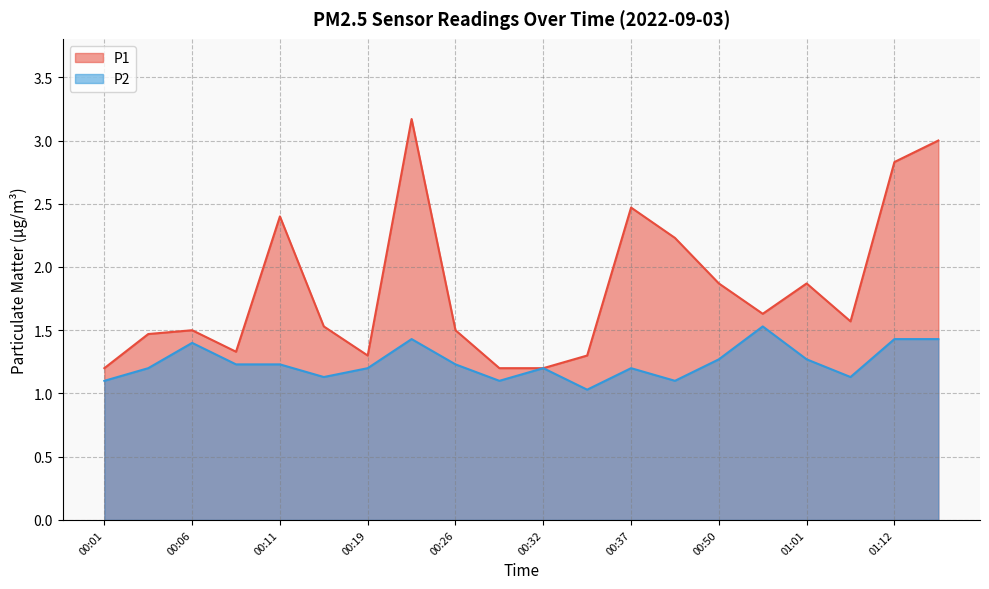

What position from the right is 00:39?

7